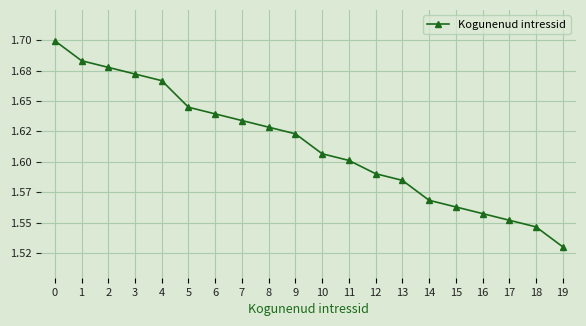

True or false: the data has more than 0 interior local peaks.

False